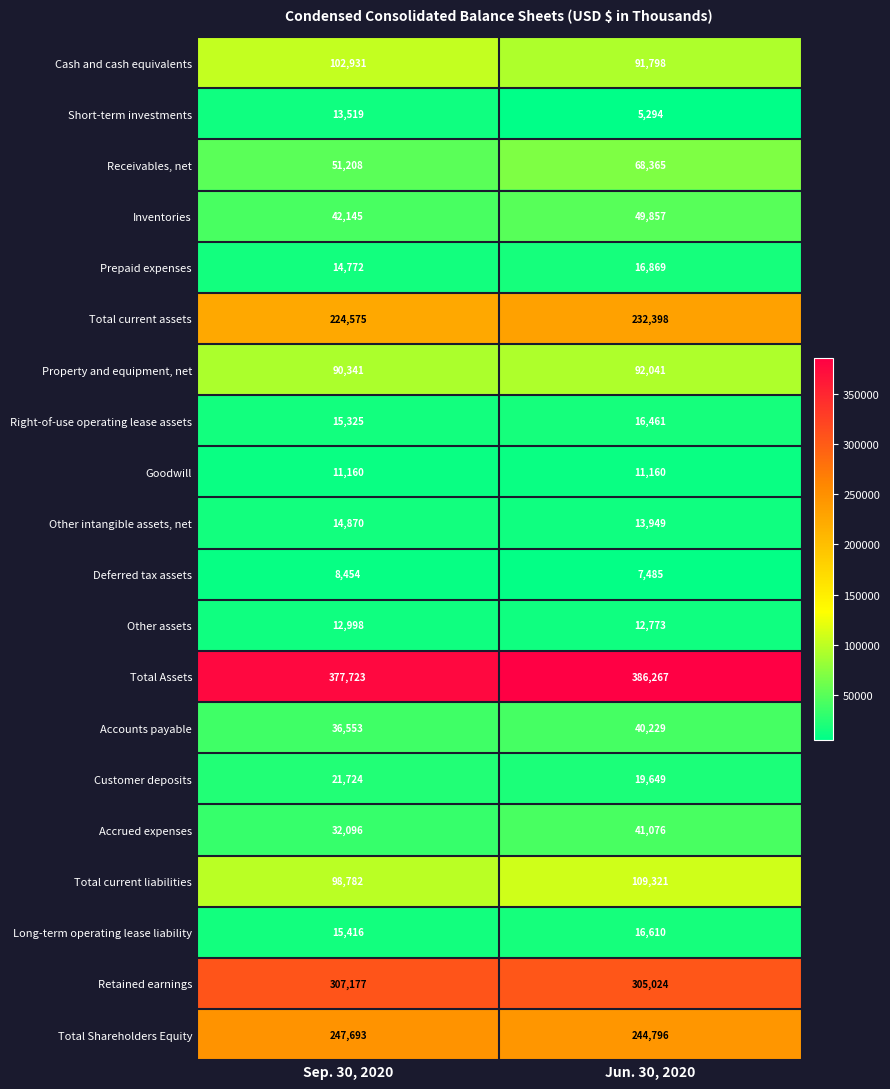

True or false: Cash and cash equivalents has a value of 42538 at Sep. 30, 2020.

False